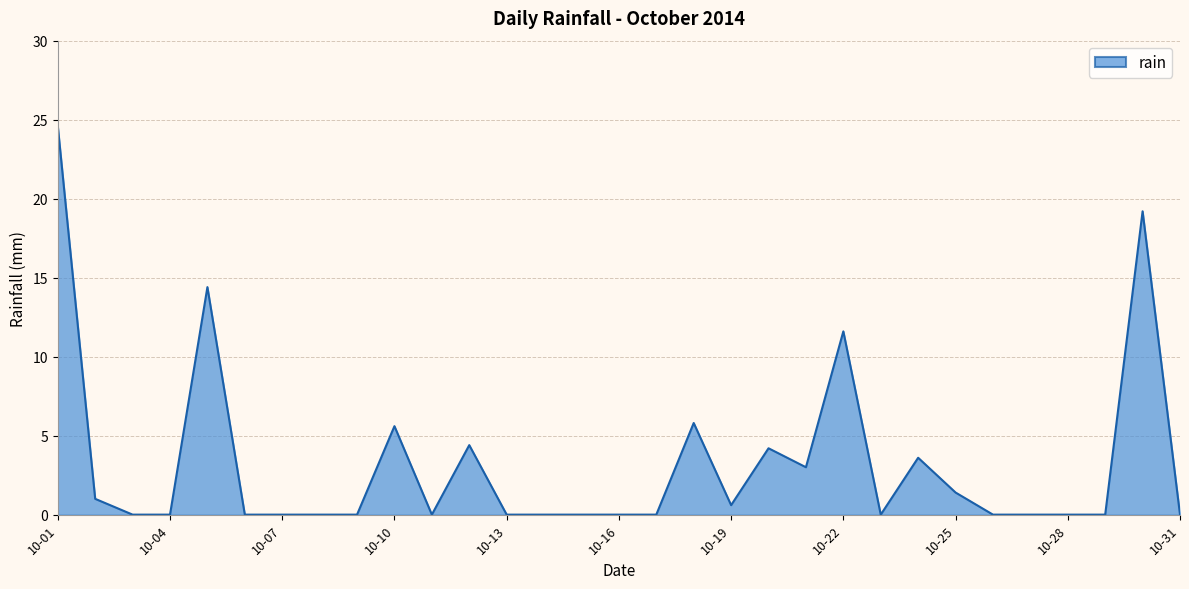

What is the maximum value shown in the chart?

24.6